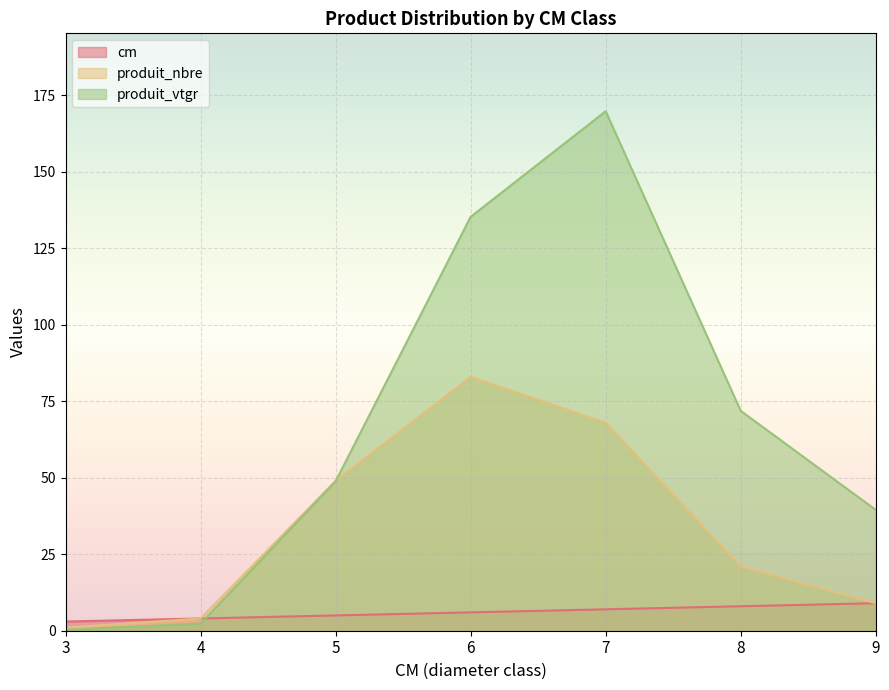

Is the value of produit_nbre at 3 greater than the value of cm at 5?

No